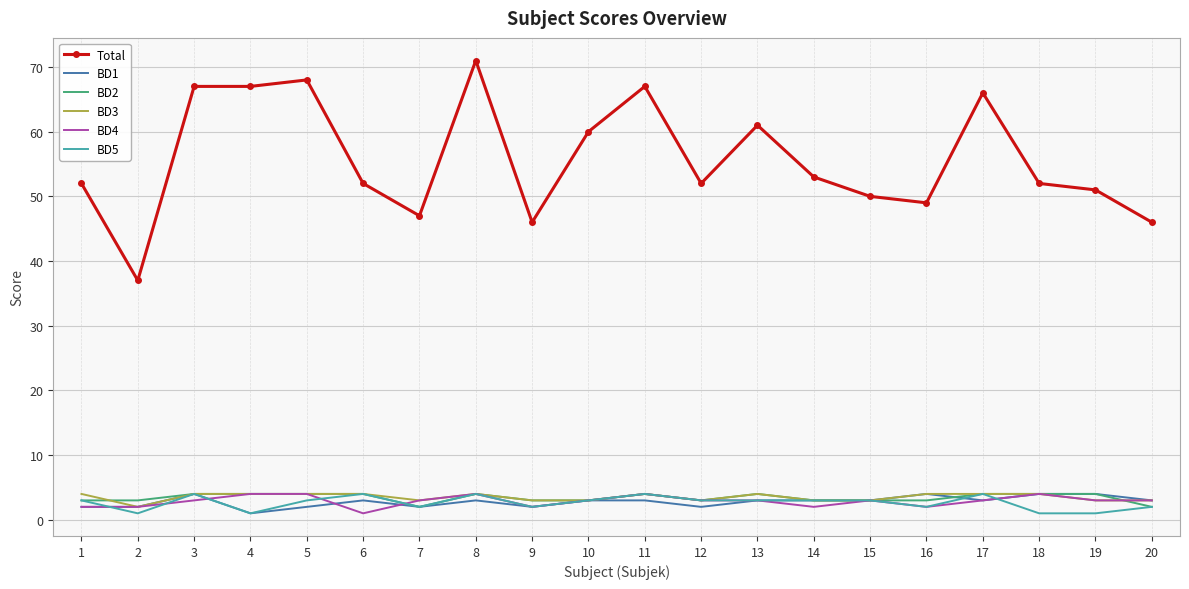

True or false: Total and BD5 intersect in this chart.

False